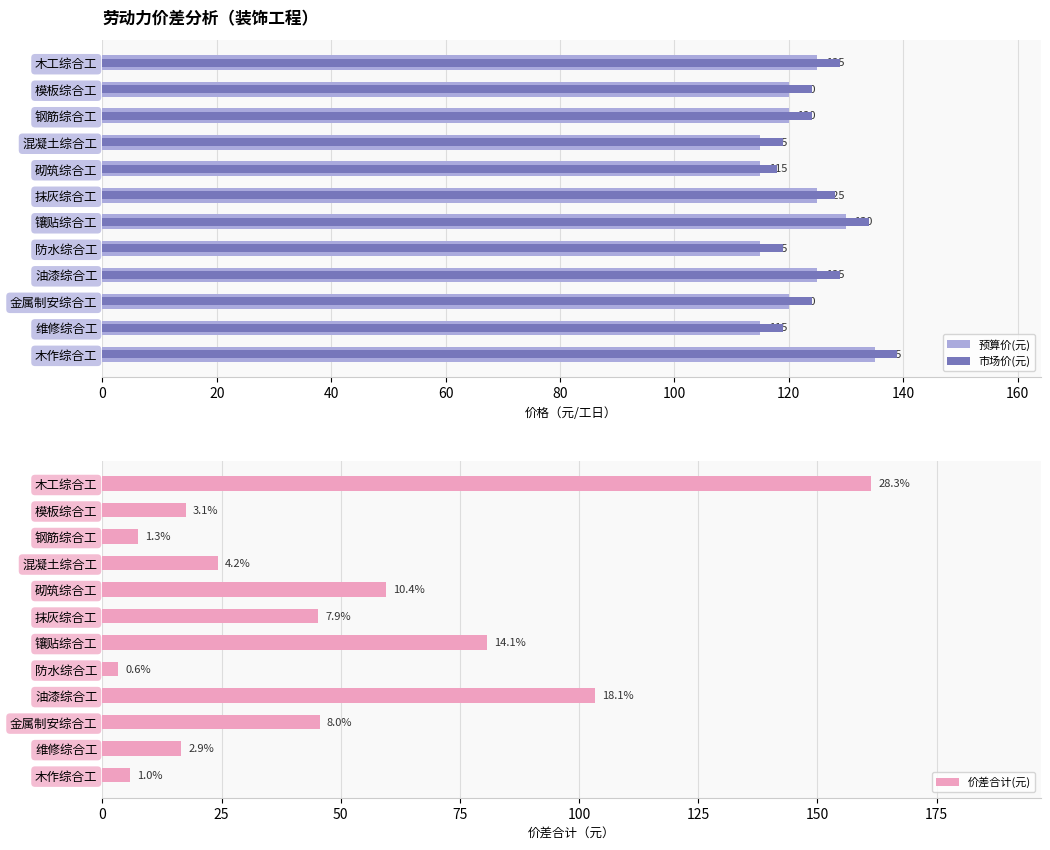

What is the value of the 价差合计(元) bar at the 8th from the left?

3.3